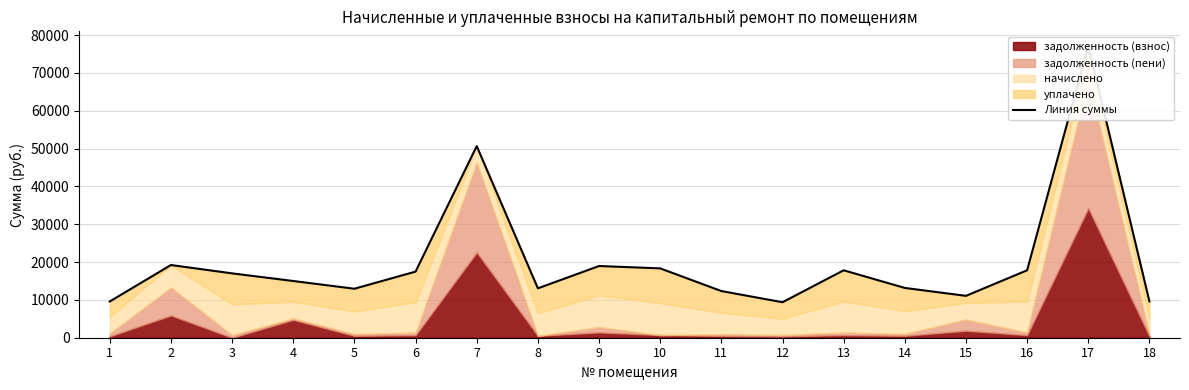

Reading left to right, transcribe all the data shown in this chart.

1=9589.3	2=19213.8	3=17005.6	4=14989.5	5=12945.7	6=17474.0	7=50640.7	8=13052.1	9=18948.8	10=18326.3	11=12333.0	12=9376.1	13=17820.1	14=13158.6	15=11066.8	16=17820.1	17=77120.5	18=9589.3